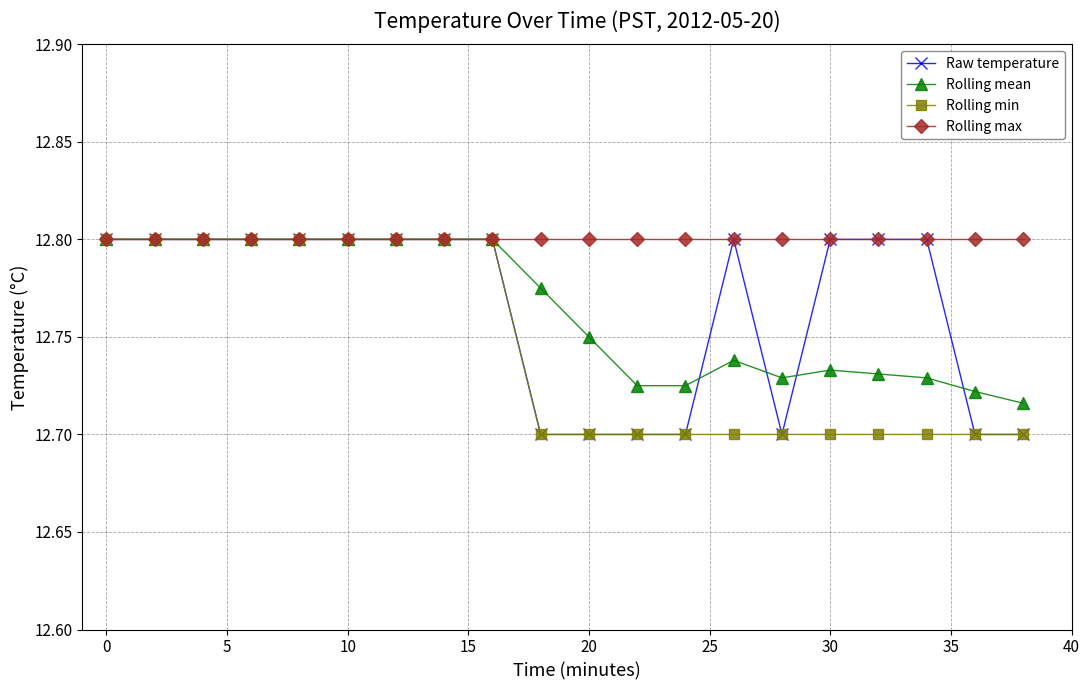

True or false: Raw temperature has more than 0 interior local peaks.

True